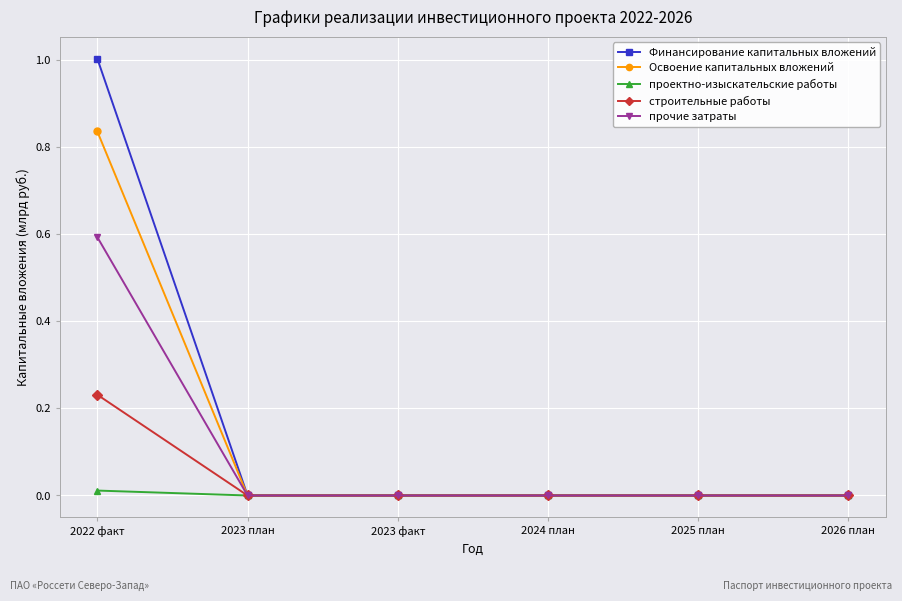

Is the value of строительные работы at 2022 факт greater than the value of Финансирование капитальных вложений at 2025 план?

Yes